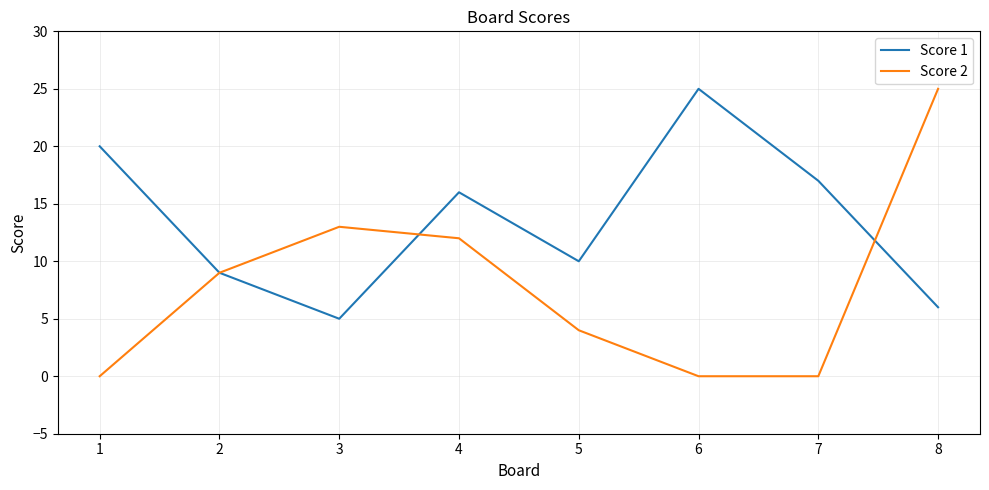

At how many categories does at least one series exceed 8?

8